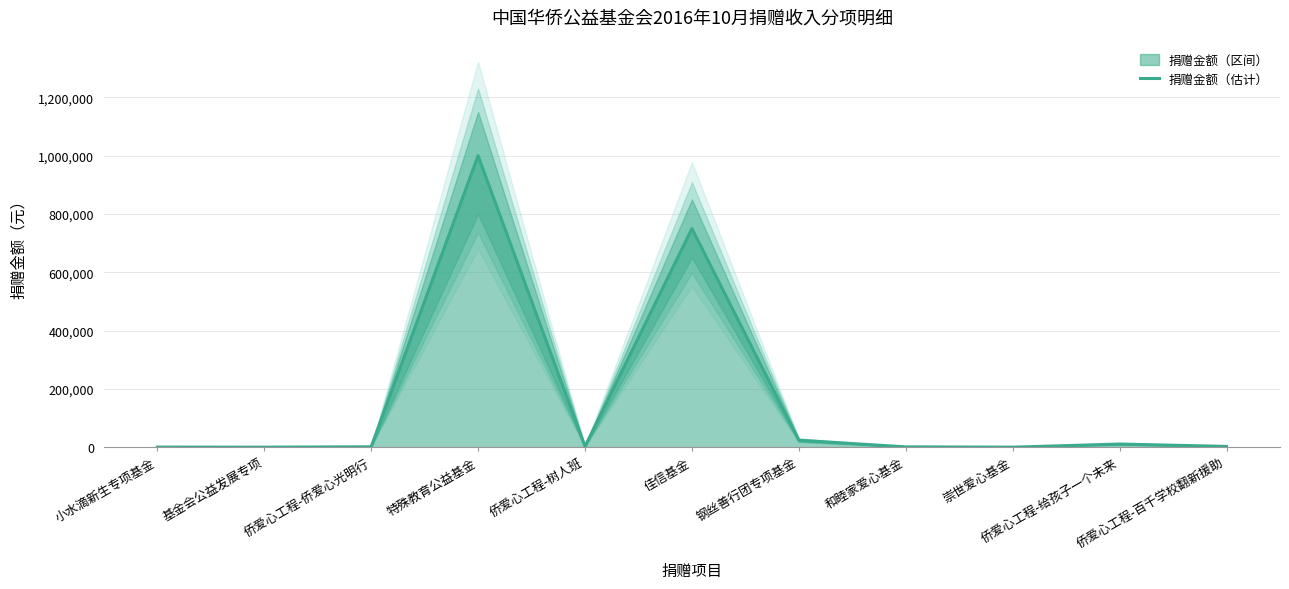

What is the label of the 7th point from the left?

钢丝善行团专项基金